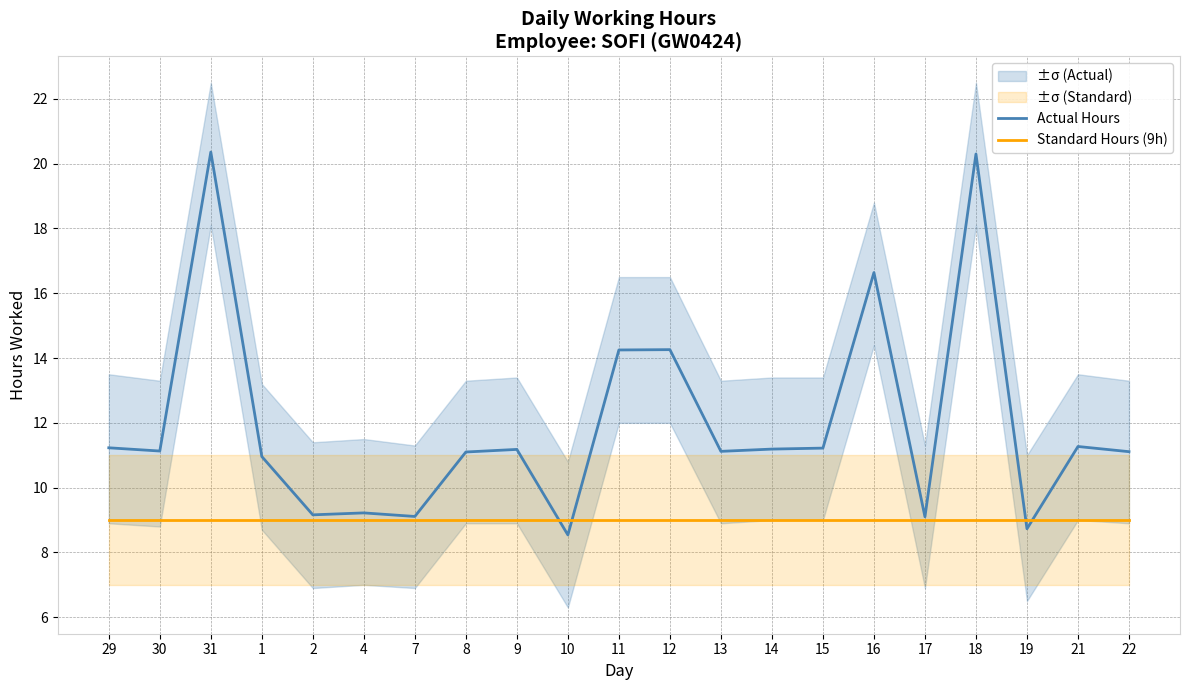

Is it true that Actual Hours equals 15.9 at 29?

False